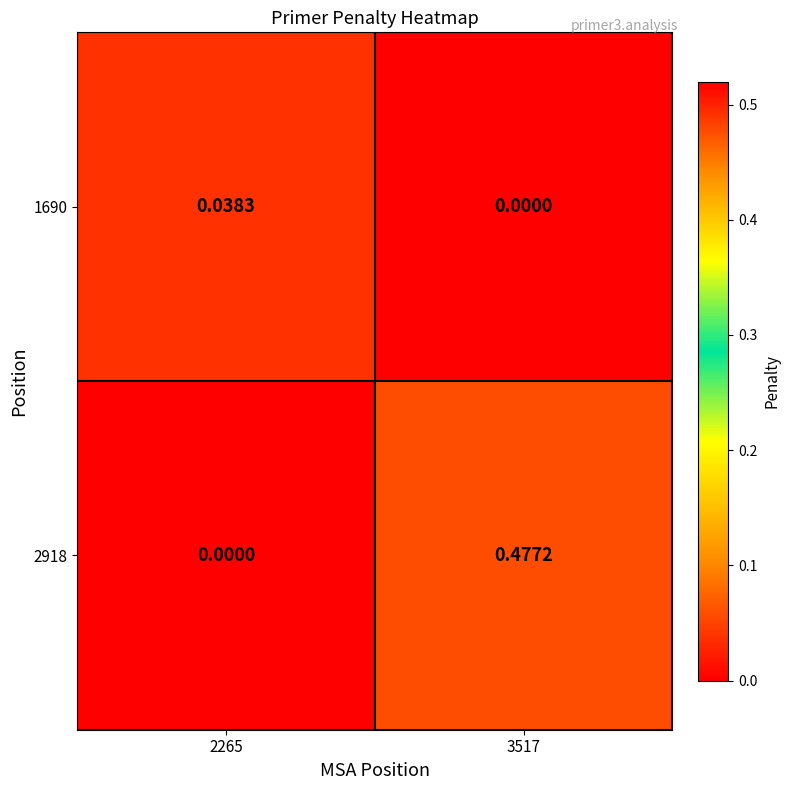

List the series in order of their peak value, highest first.

2918, 1690